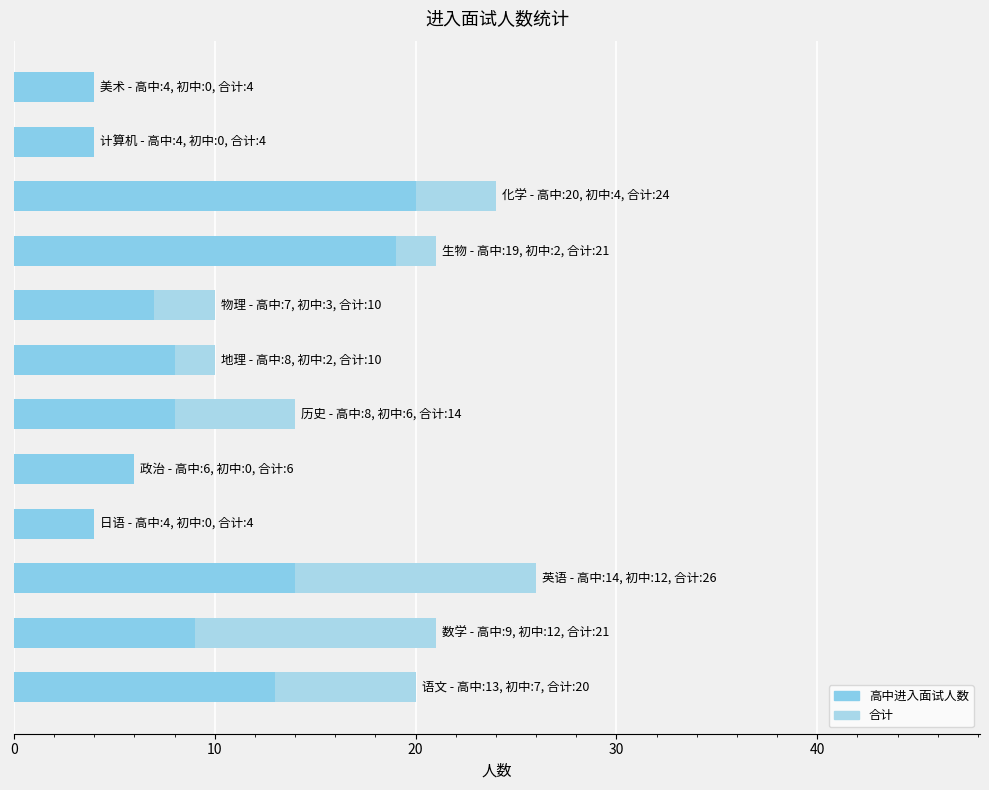

What is the total value across all series at 20?

40